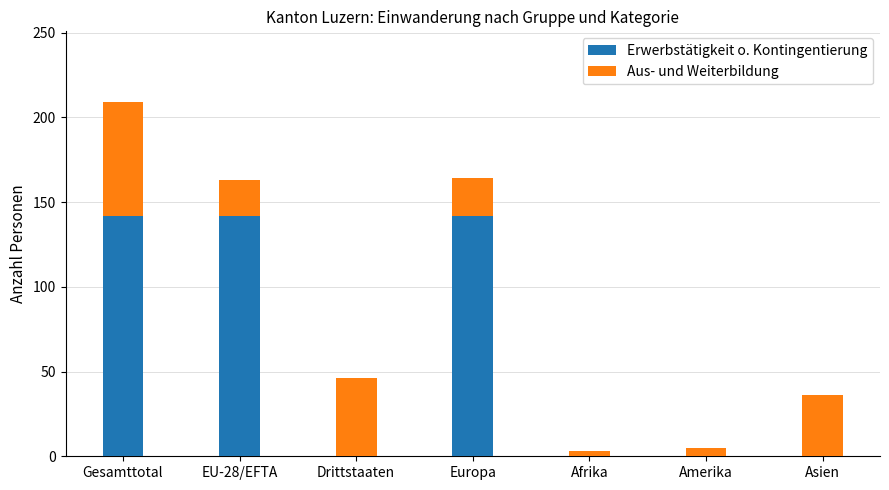

The Erwerbstätigkeit o. Kontingentierung series shows 194 at EU-28/EFTA. True or false?

False